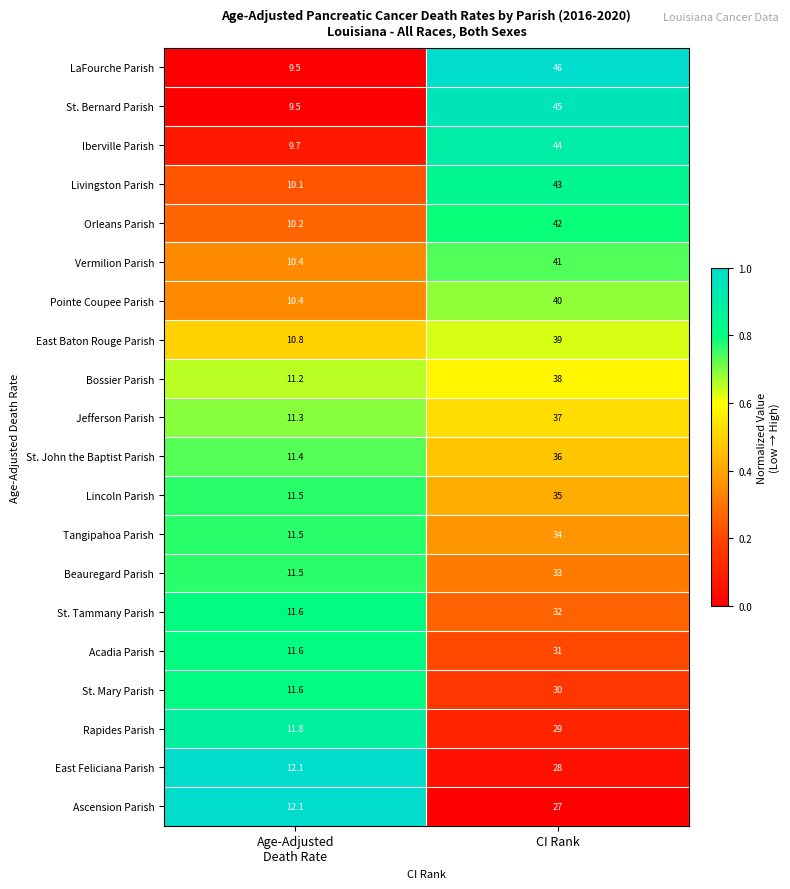

What is the difference between the highest and lowest values at CI Rank?

19.0